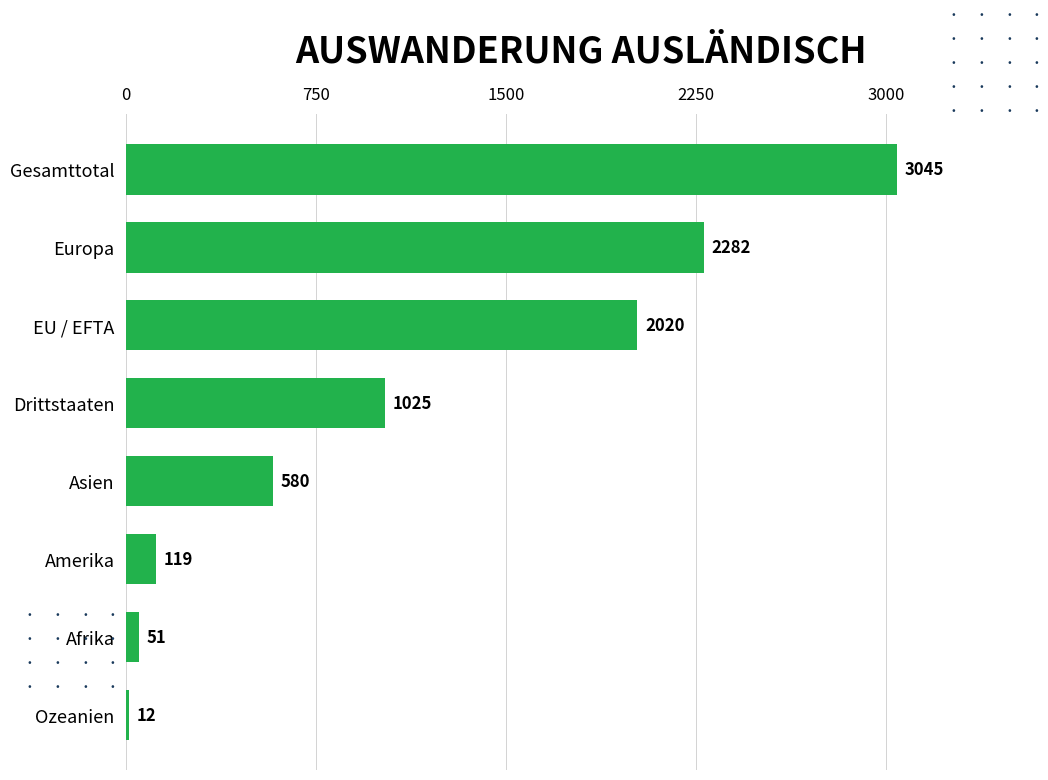

List the labels in order of value, smallest first.

Ozeanien, Afrika, Amerika, Asien, Drittstaaten, EU / EFTA, Europa, Gesamttotal